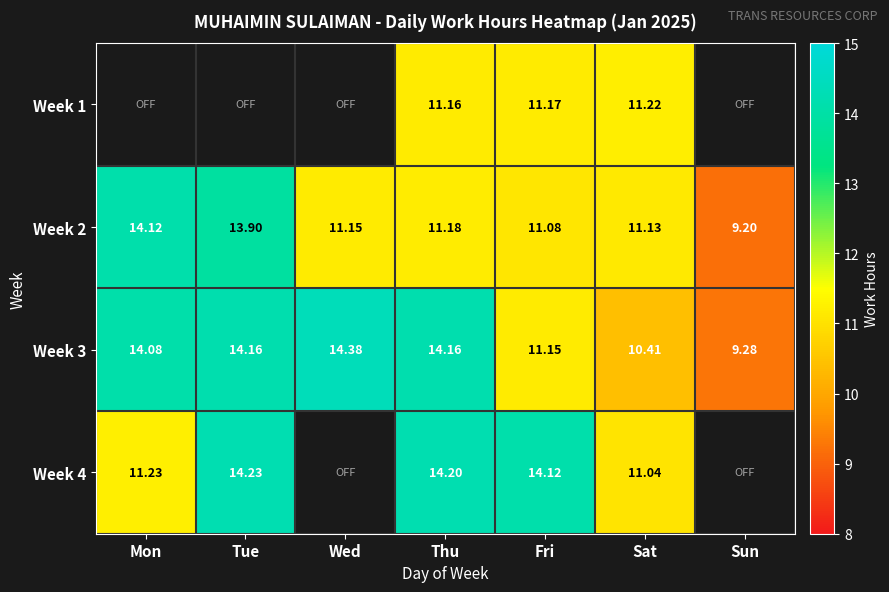

What is the difference between the Week 3 values at Wed and Thu?

0.2